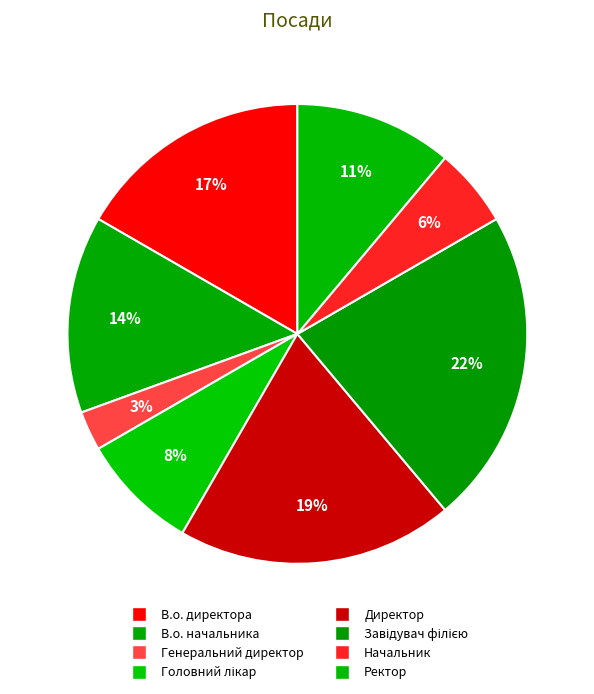

Combined, what portion of the pie is Начальник and В.о. директора?

22.2%